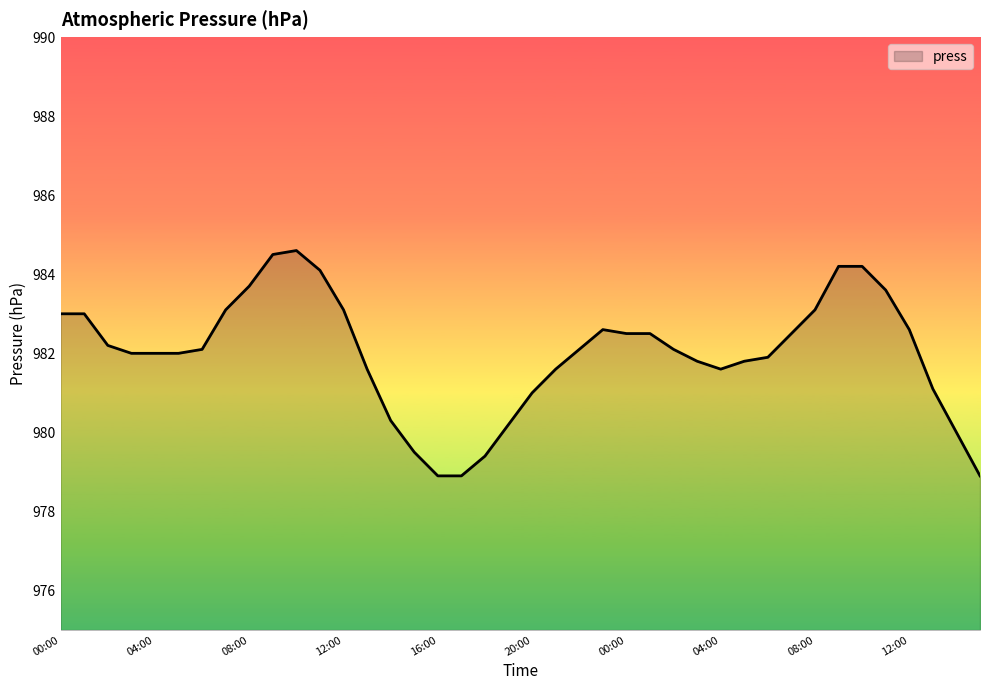

What is the difference between the maximum and minimum values?

5.7